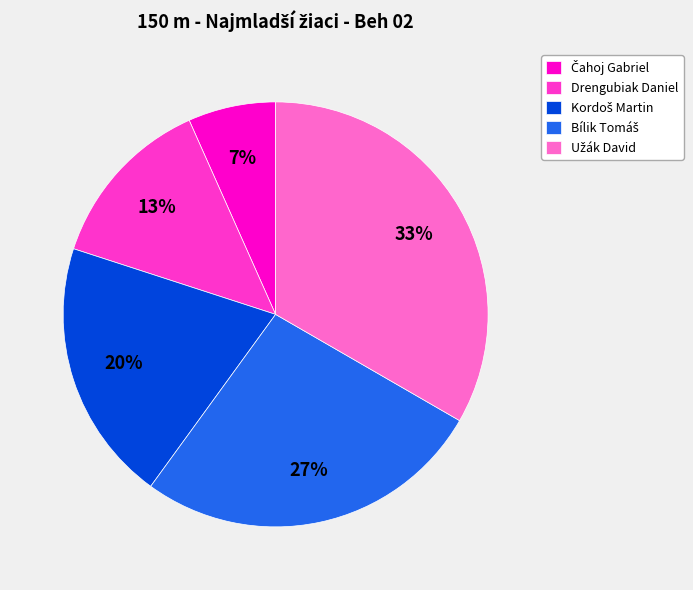

Is there a majority slice in this chart?

No